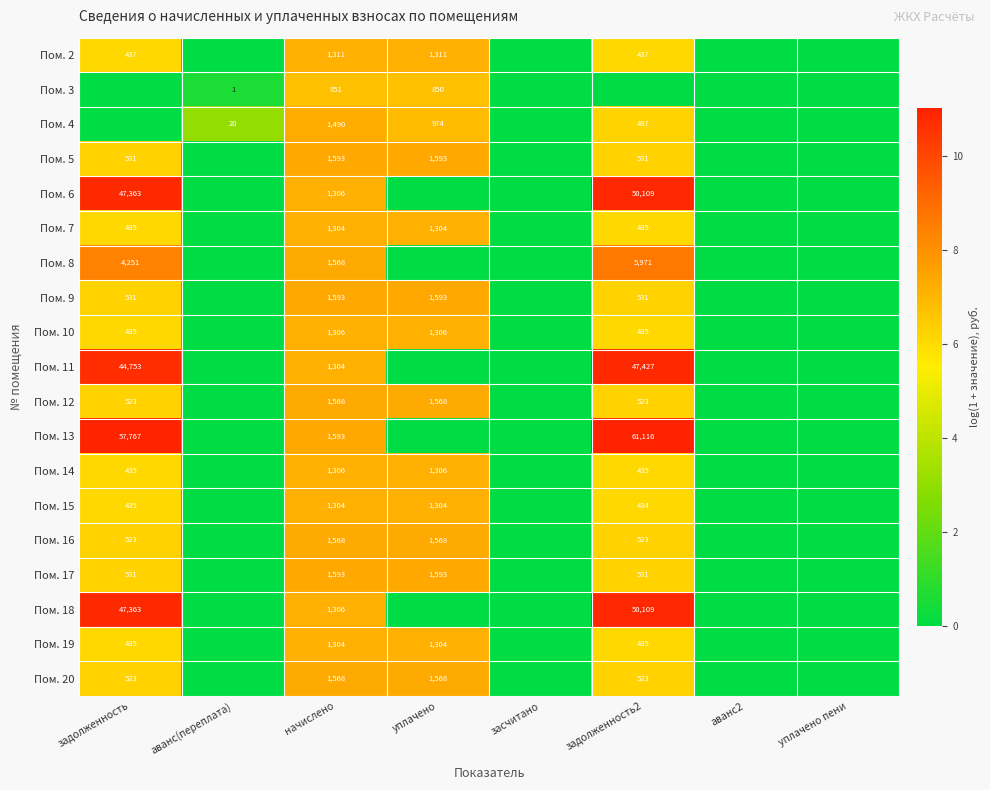

True or false: Пом. 8 has a value of 6249 at задолженность.

False